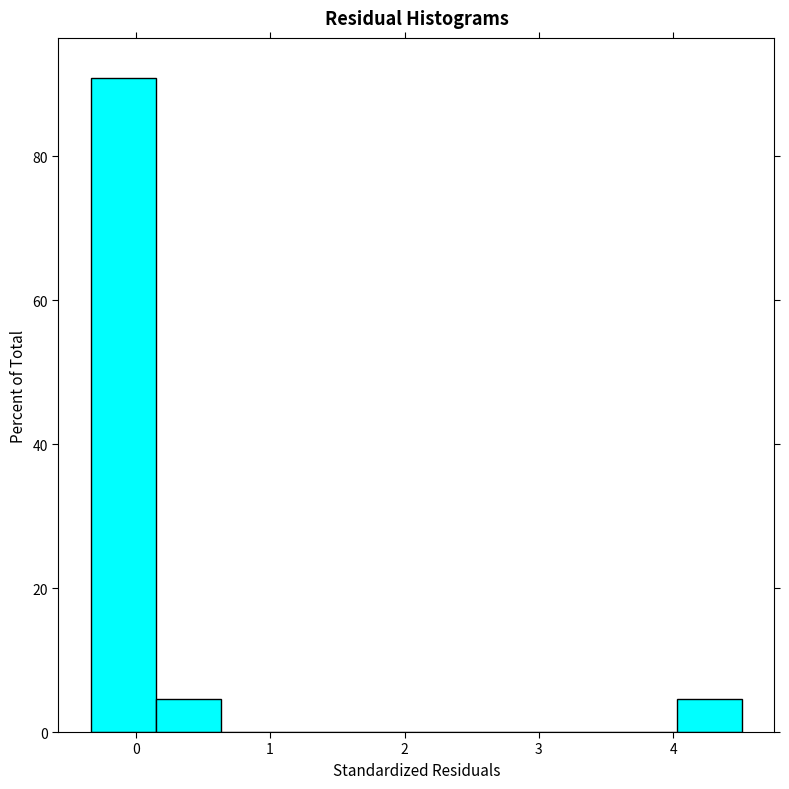

Reading left to right, list every bar in this chart as the range it spans on the x-axis followed by its height. Neither the bar edges nor the heights are printed on the chart, so give them approximately, as read against the axes.

-0.3 to 0.2: 90
0.2 to 0.6: 4
0.6 to 1.1: 0
1.1 to 1.6: 0
1.6 to 2.1: 0
2.1 to 2.6: 0
2.6 to 3.1: 0
3.1 to 3.5: 0
3.5 to 4.0: 0
4.0 to 4.5: 4